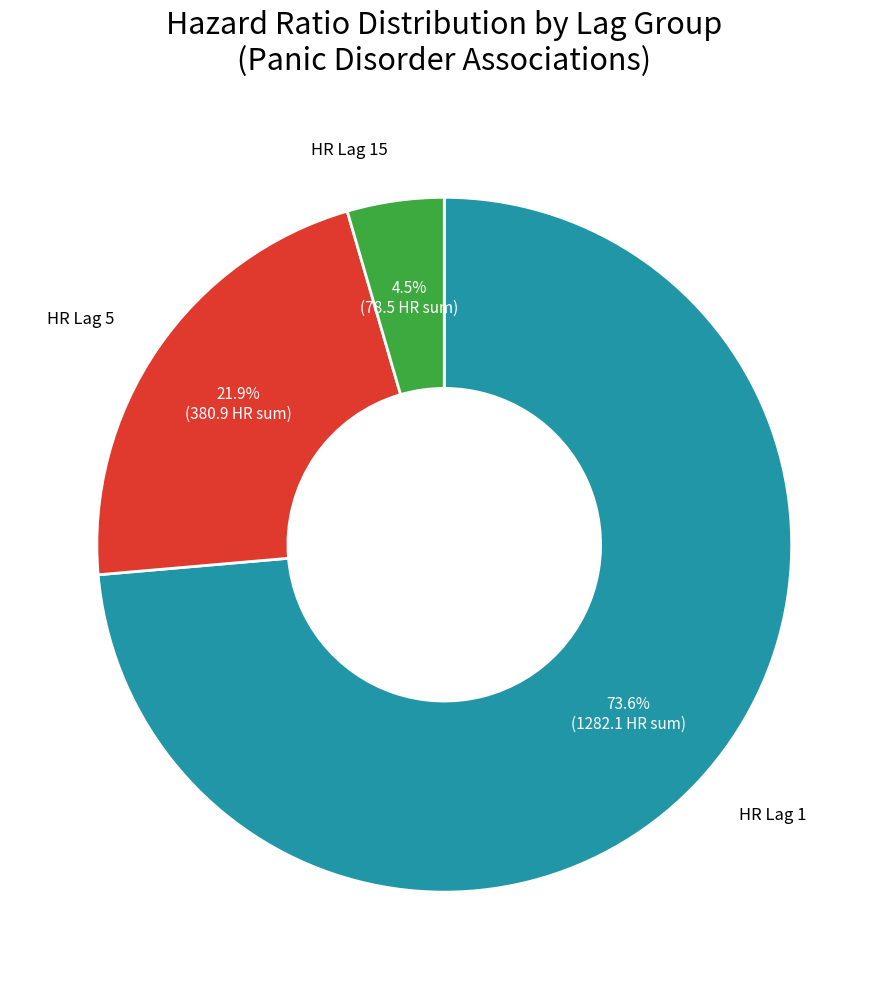

Is there any slice that represents more than half of the pie?

Yes